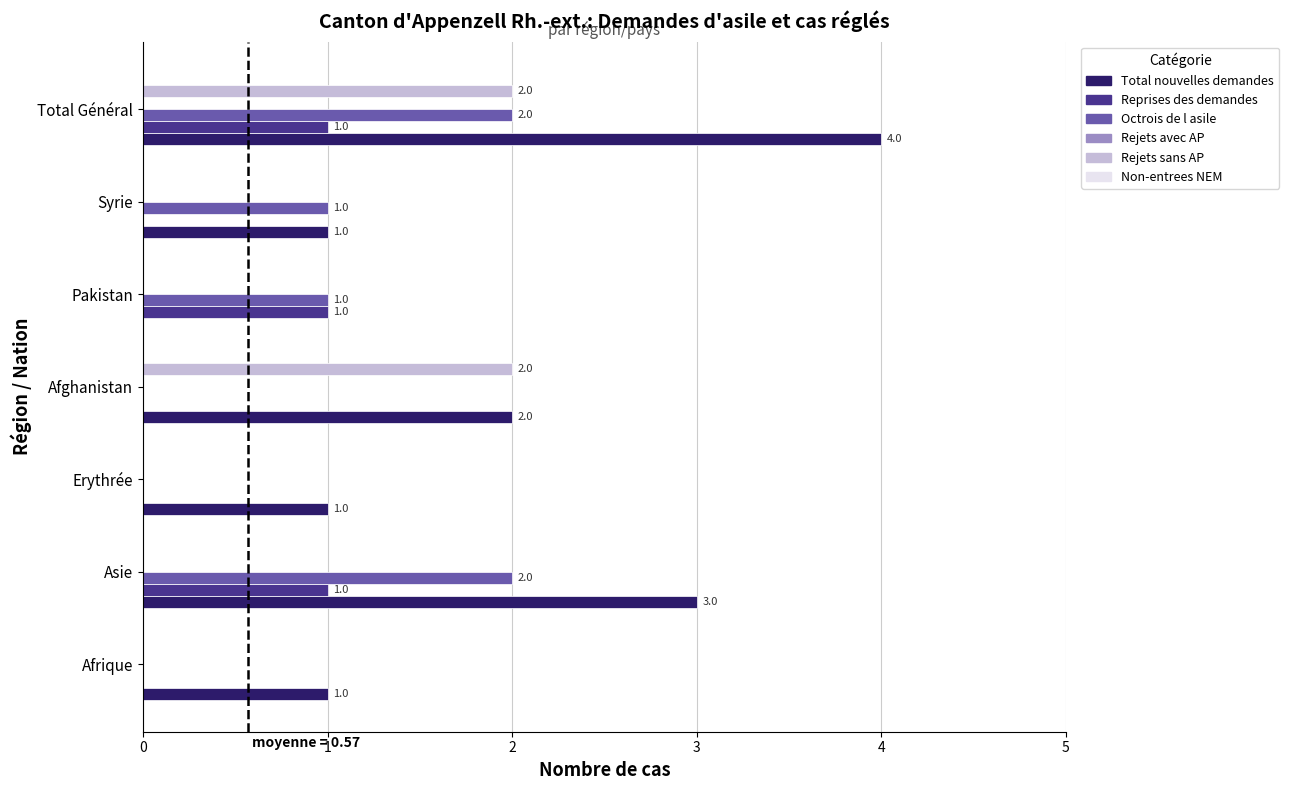

What is the highest value of the Total nouvelles demandes series?

4